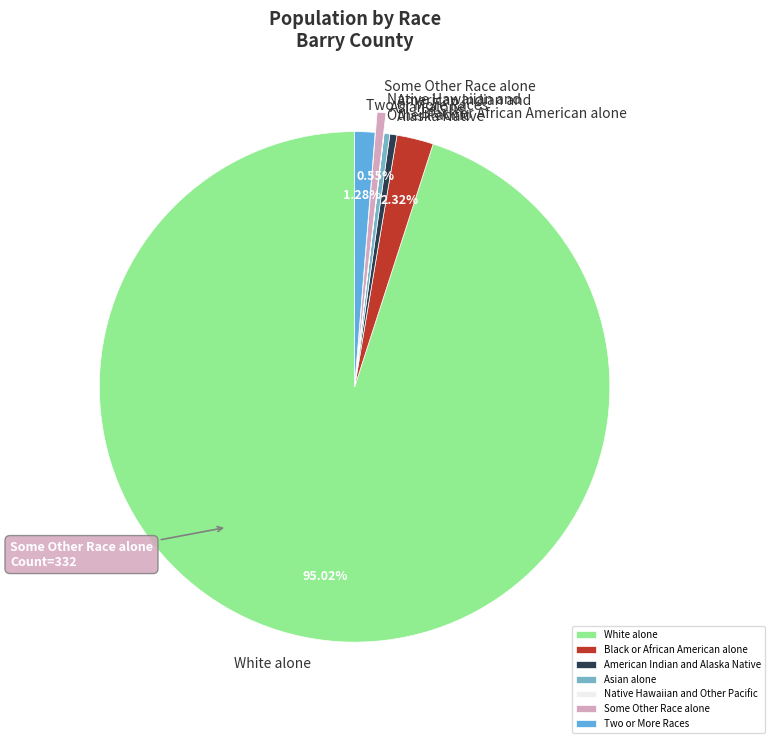

Which category has the biggest portion of the pie?

White alone